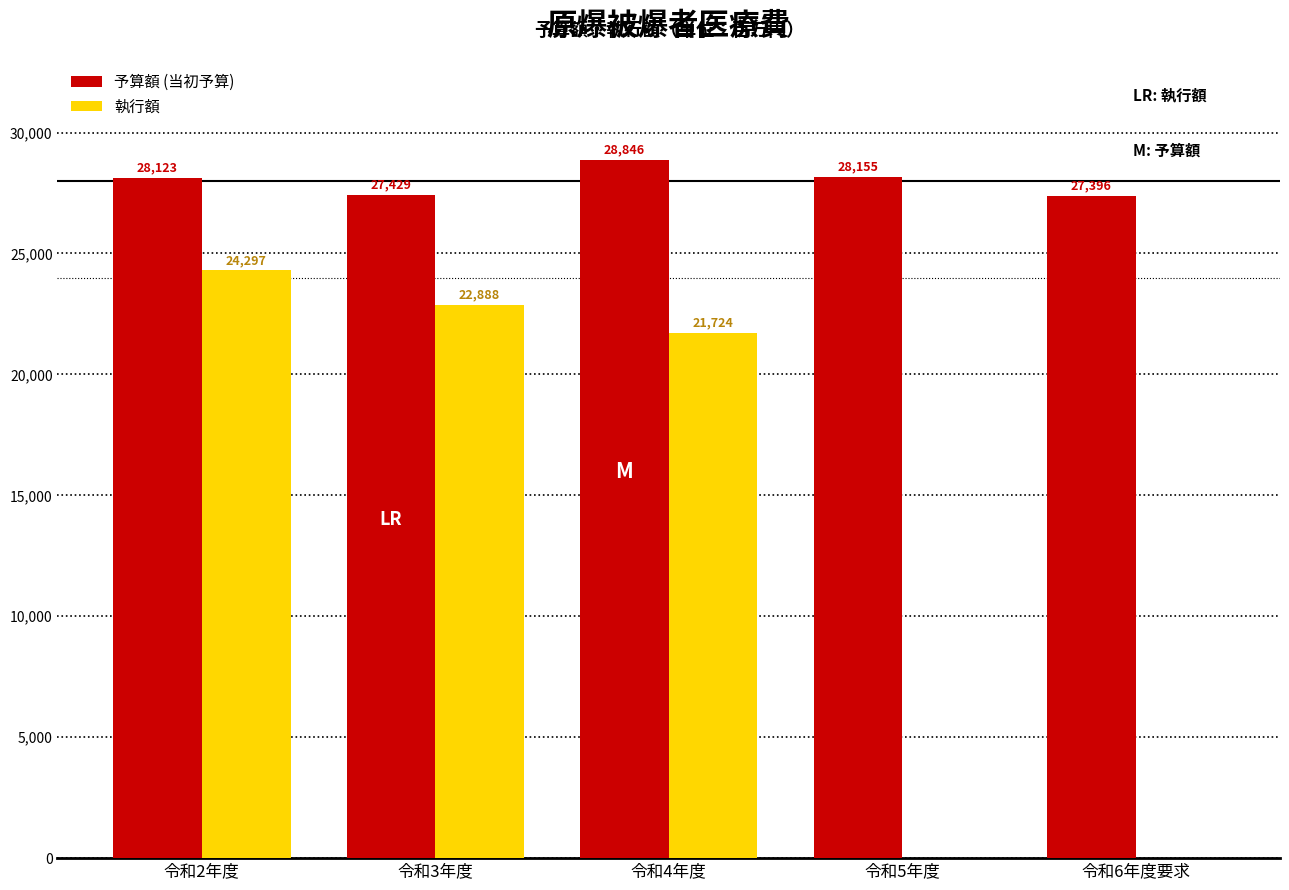

Reading left to right, list all the values displayed in this chart.

予算額: 令和2年度=28123	令和3年度=27429	令和4年度=28846	令和5年度=28155	令和6年度要求=27396
執行額: 令和2年度=24297	令和3年度=22888	令和4年度=21724	令和5年度=0	令和6年度要求=0